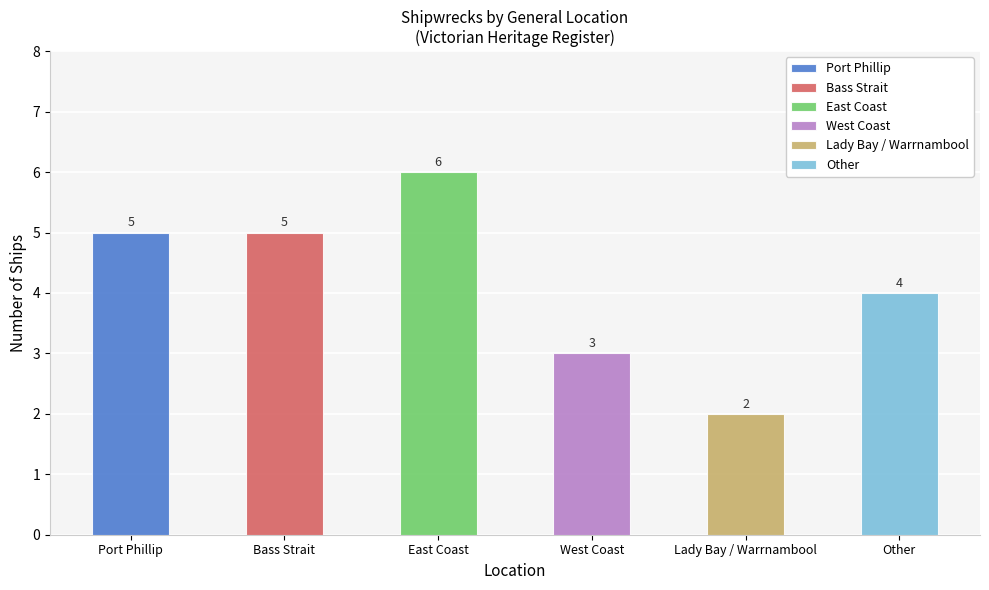

What is the difference between the maximum and minimum values?

4